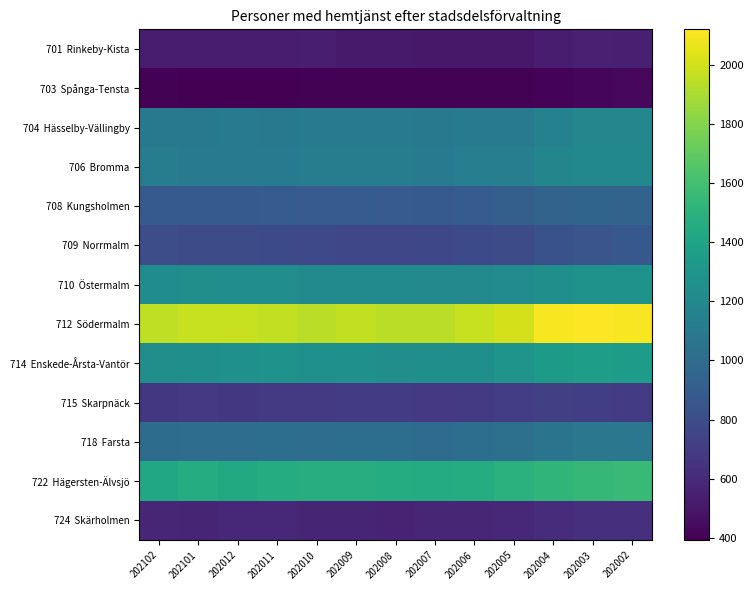

At which category is the sum across all series the highest?

202002